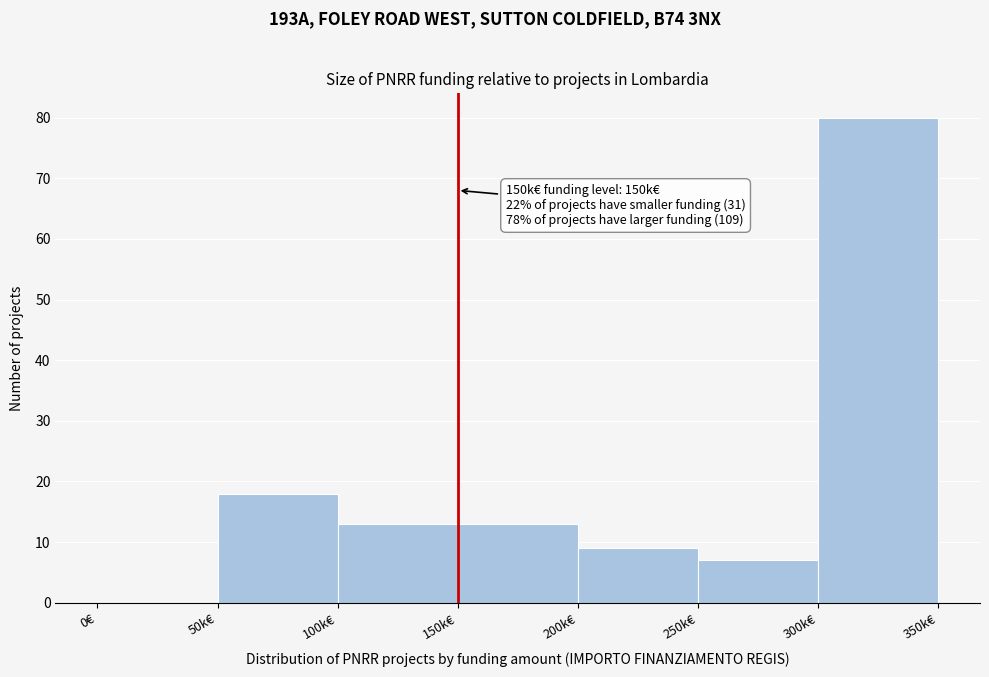

Reading right to left, transcribe all the data shown in this chart.

300k€=80	250k€=7	200k€=9	150k€=13	100k€=13	50k€=18	0€=0